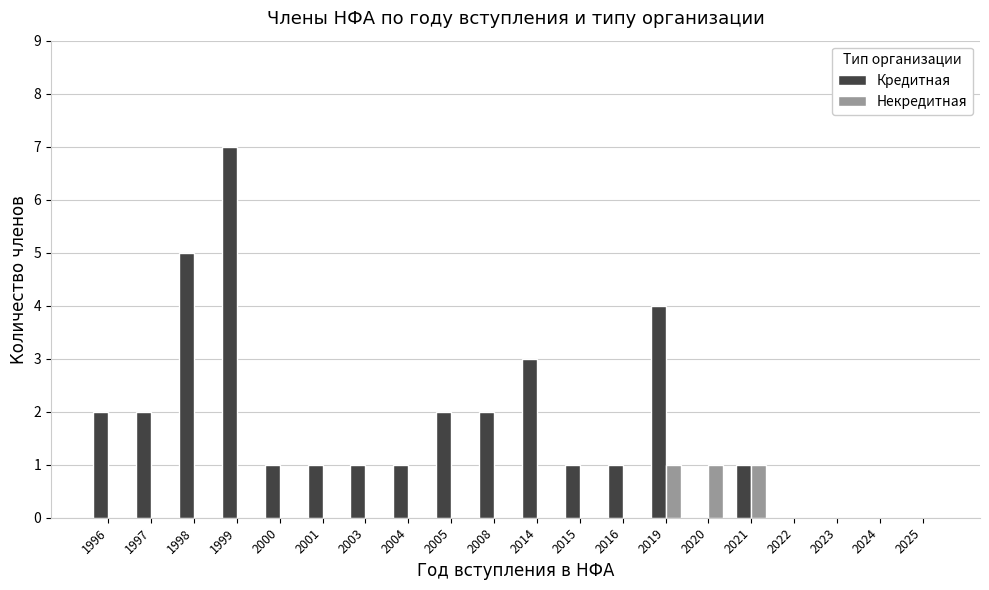

Are the bars horizontal?

No